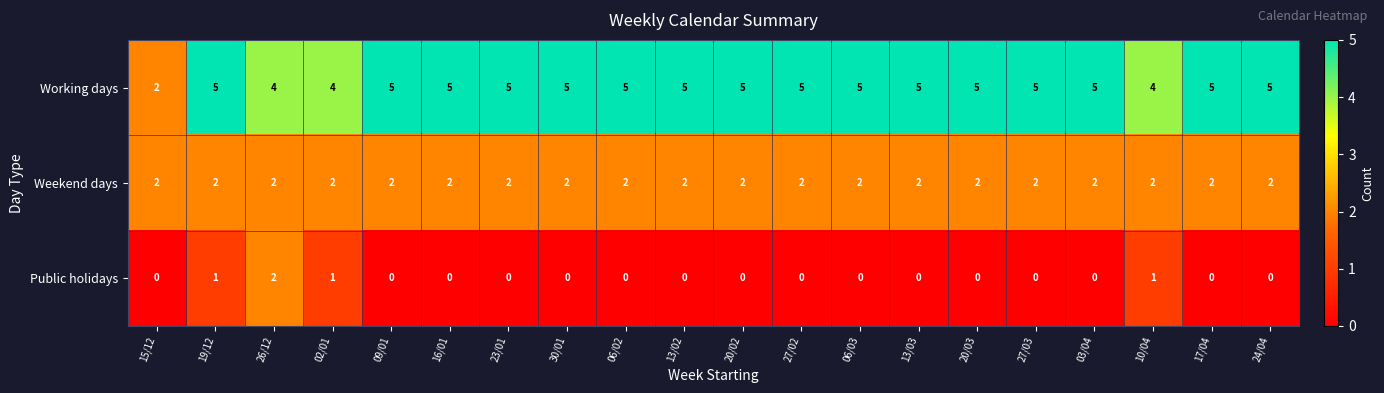

Which series has the largest total across all categories?

Working days